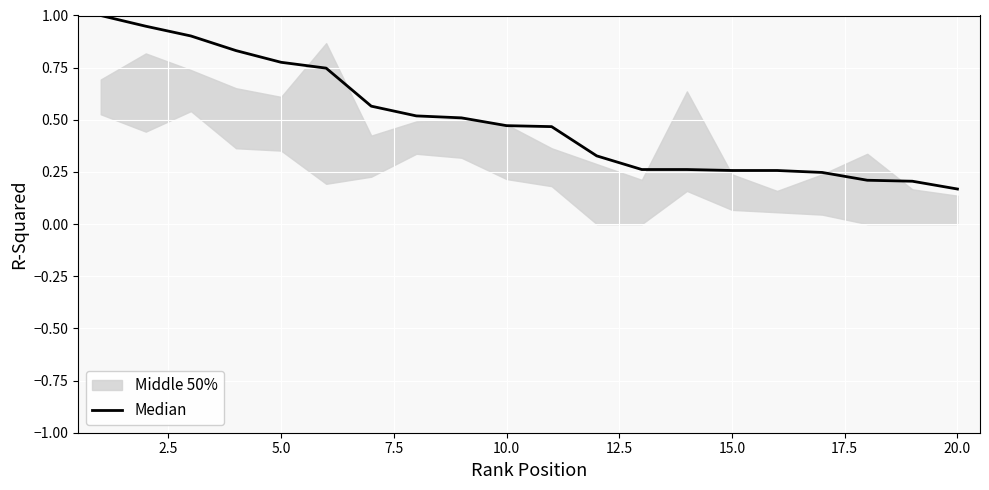

Is this an area chart (filled region under the line)?

No